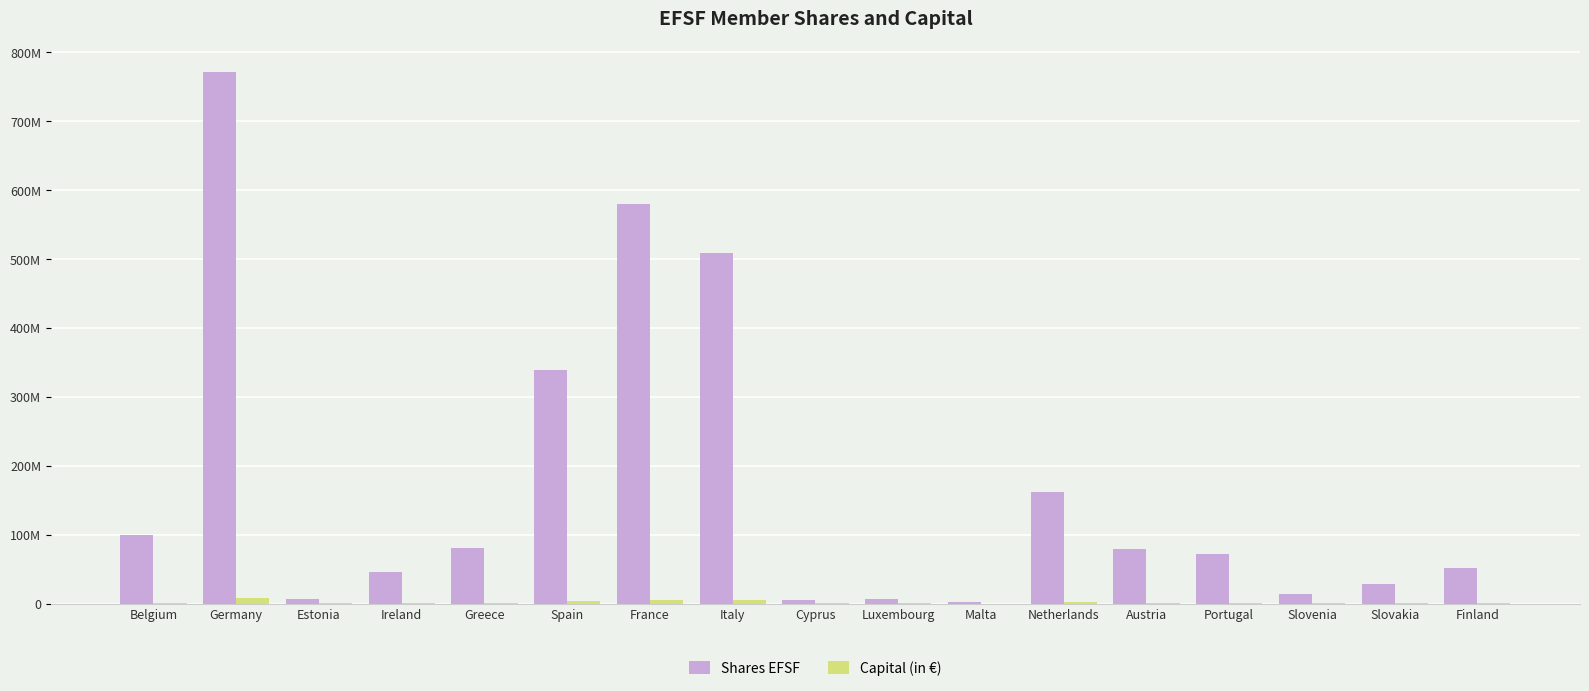

Is the value of Shares EFSF at Austria greater than the value of Capital (in €) at Slovakia?

Yes